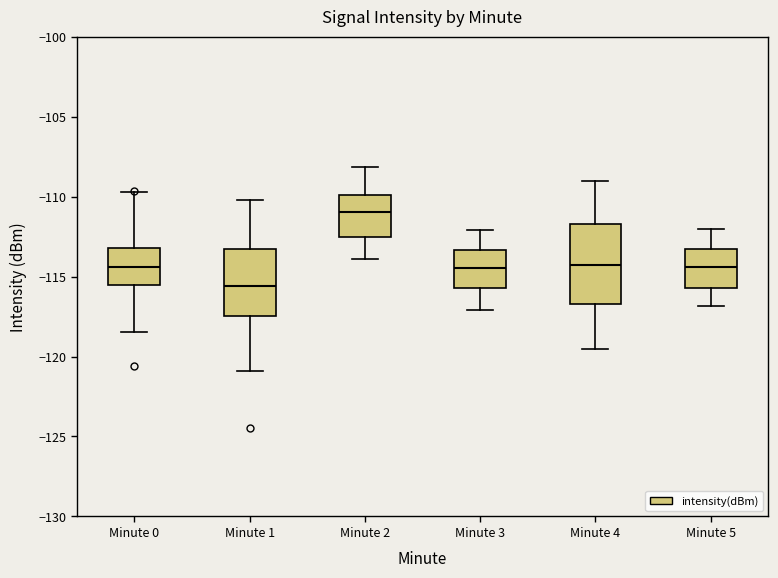

Where does the lower whisker of the box for Minute 5 end on the y-axis? The values are not printed on the chart, so give them approximately, as read against the axis.

-117.0